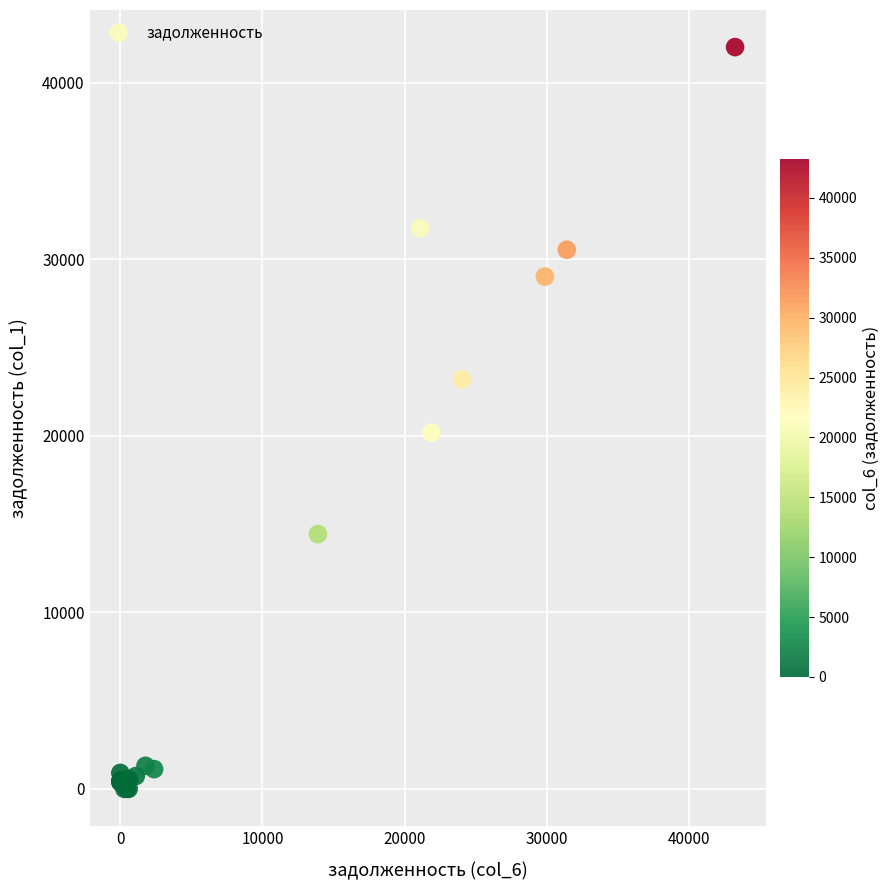

What Y value in the scatter plot is closest to 21002?

20172.9